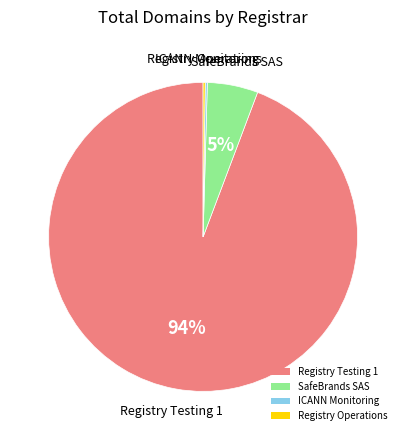

The SafeBrands SAS slice represents 10% of the pie. True or false?

False